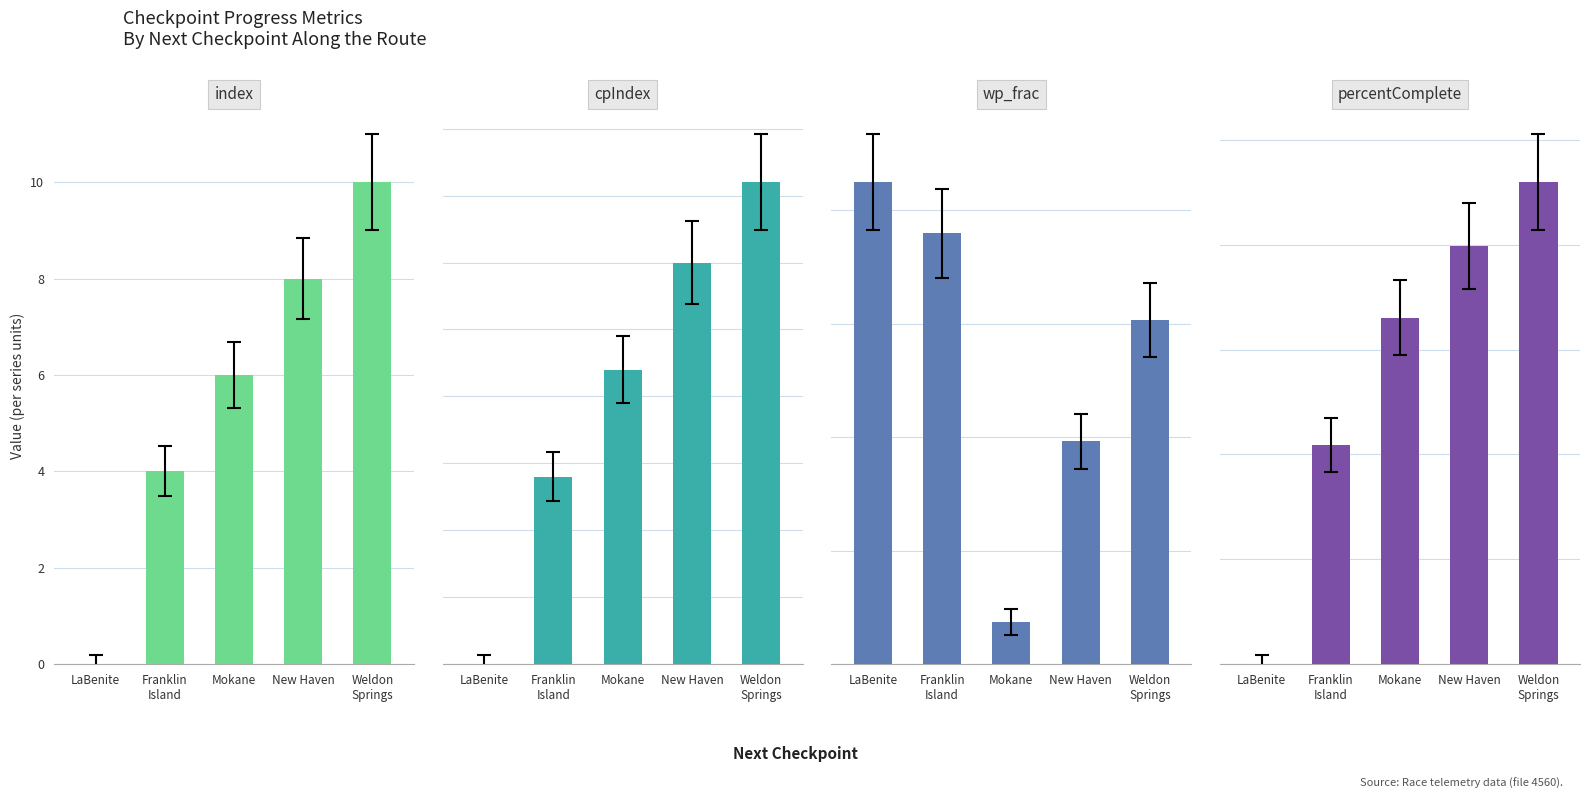

What is the sum of all cpIndex values?

51.0